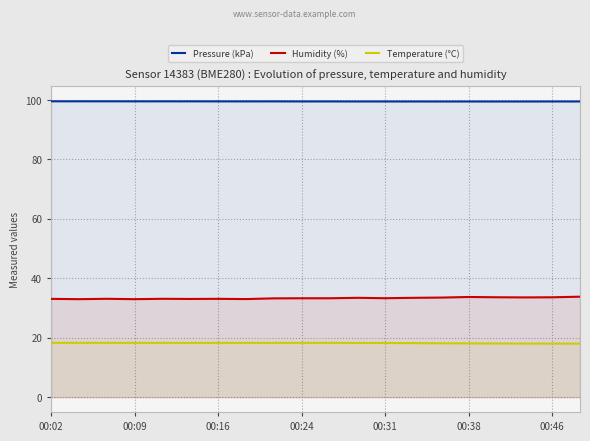

Is the value of Humidity (%) at 8 greater than the value of Pressure (kPa) at 14?

No